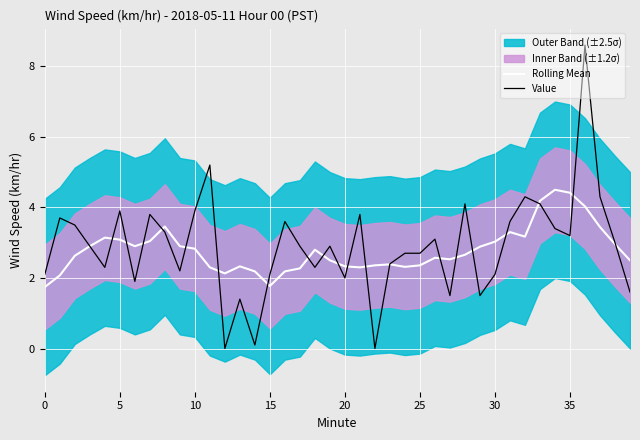

True or false: Value has more than 0 interior local peaks.

True